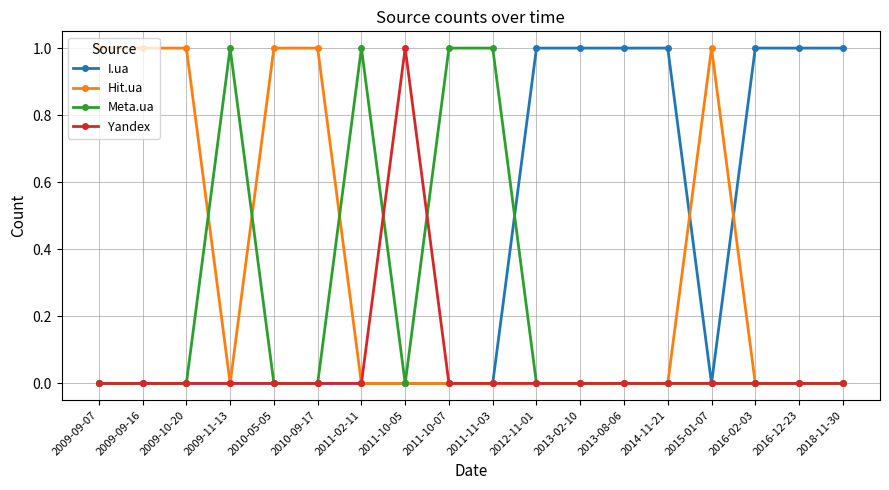

What is the label of the 2nd point from the left?

2009-09-16